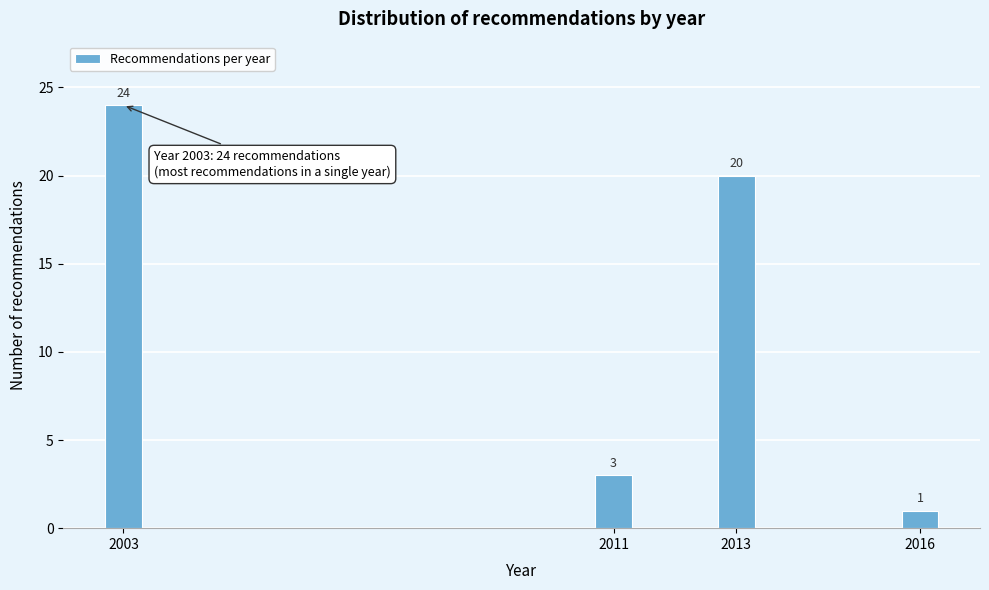

Reading left to right, extract all data points from this chart.

2003=24	2011=3	2013=20	2016=1